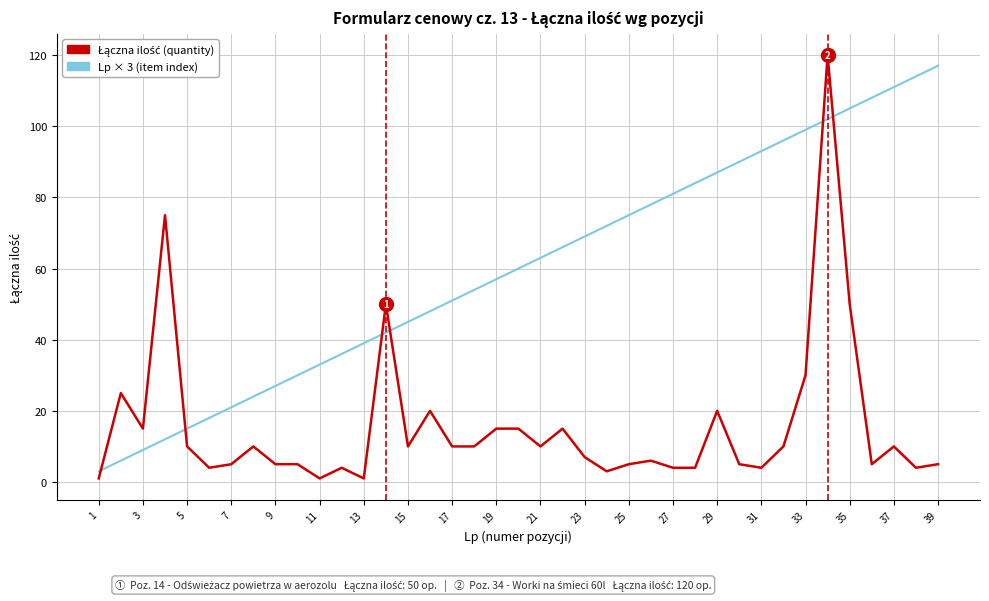

Which series has the largest total across all categories?

Lp × 3 (item index)